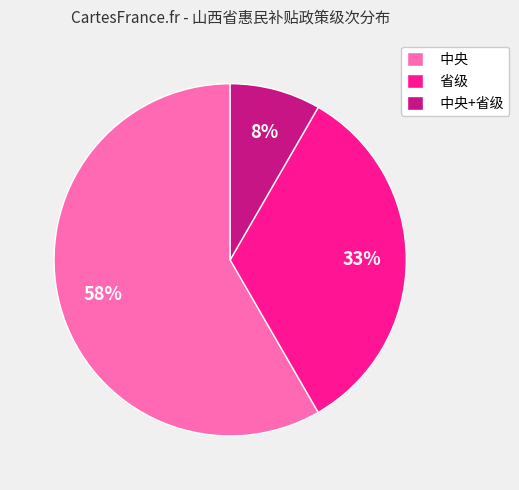

What is the smallest slice in the pie chart?

中央+省级